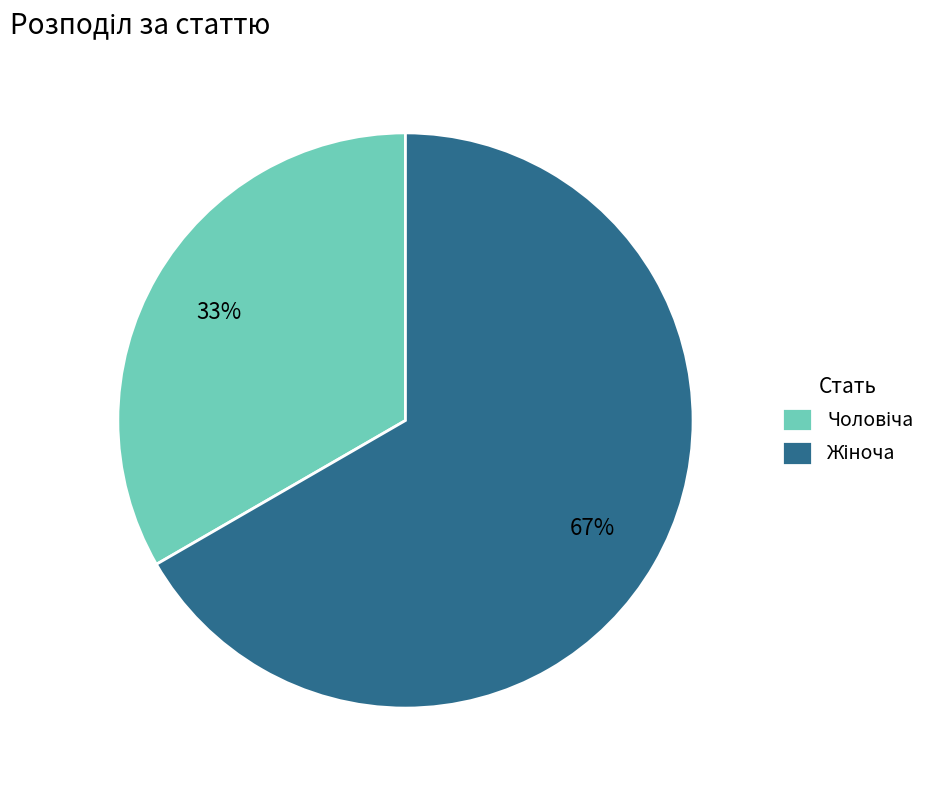

To the nearest percent, what is the average slice percentage?

50%